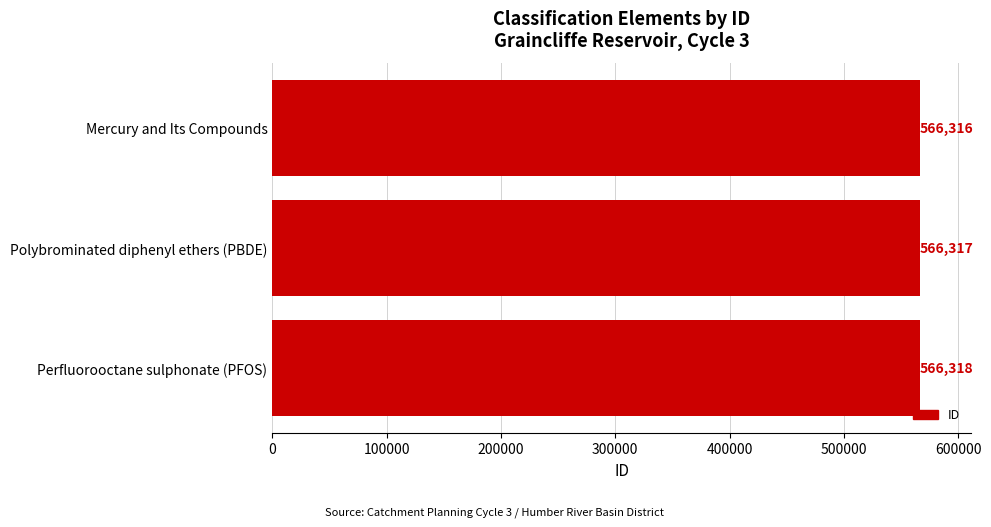

Which label corresponds to the smallest value in the chart?

Mercury and Its Compounds